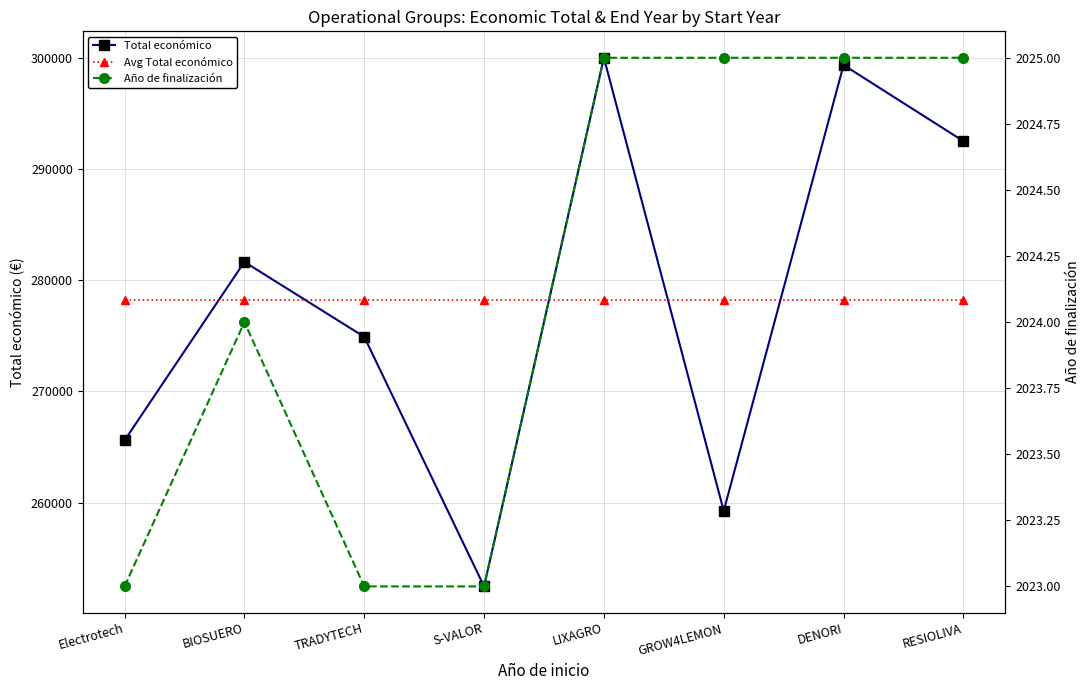

Reading right to left, transcribe all the data shown in this chart.

Total económico: 292495.0	299342.0	259249.0	299994.0	252456.0	274899.0	281639.0	265587.0
Avg Total económico: 278207.6	278207.6	278207.6	278207.6	278207.6	278207.6	278207.6	278207.6
Año de finalización: 2025.0	2025.0	2025.0	2025.0	2023.0	2023.0	2024.0	2023.0